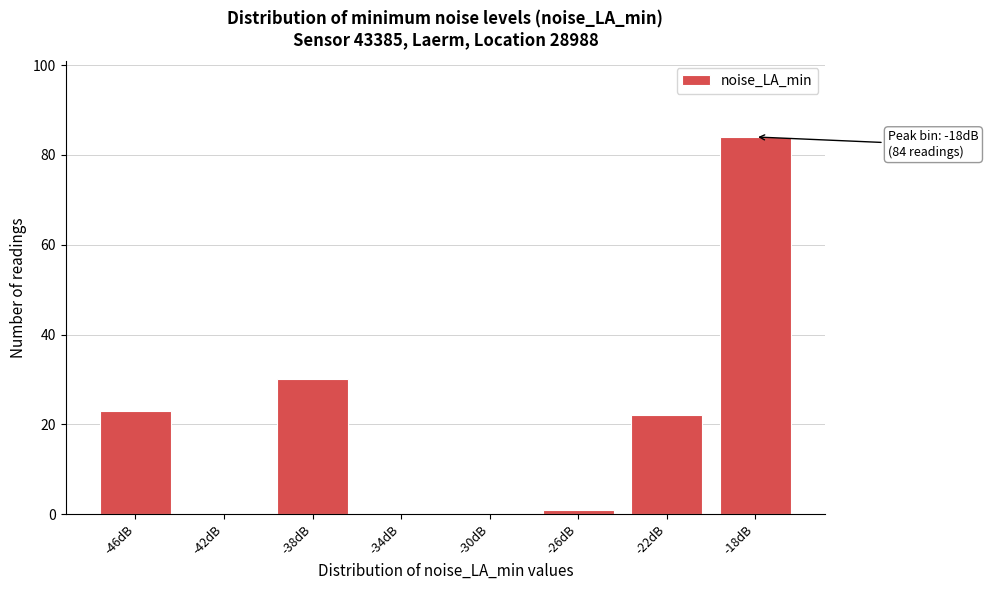

Reading left to right, transcribe all the data shown in this chart.

-46dB=23	-42dB=0	-38dB=30	-34dB=0	-30dB=0	-26dB=1	-22dB=22	-18dB=84